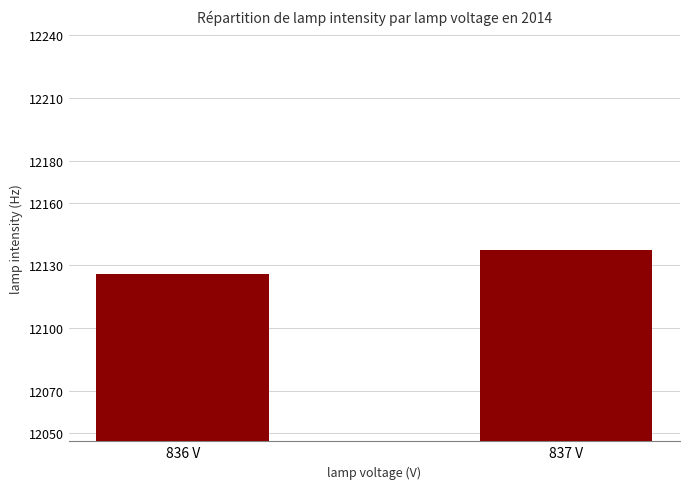

What is the maximum value shown in the chart?

12137.2